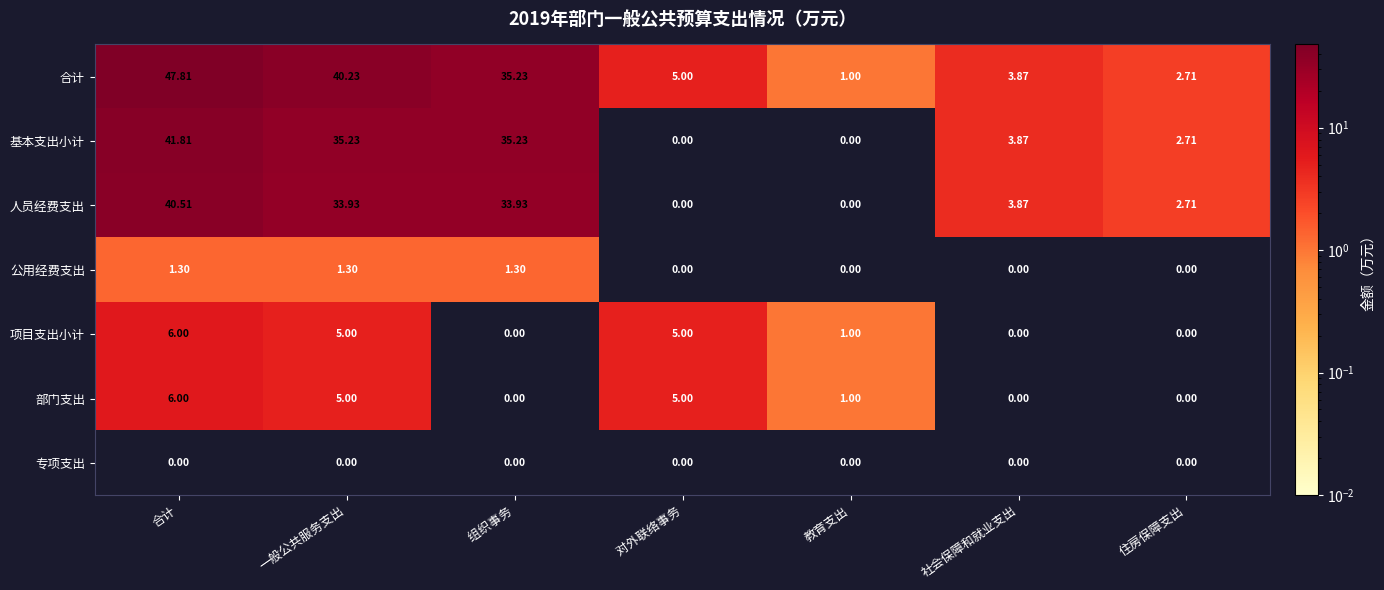

Which series has the widest spread of values?

合计